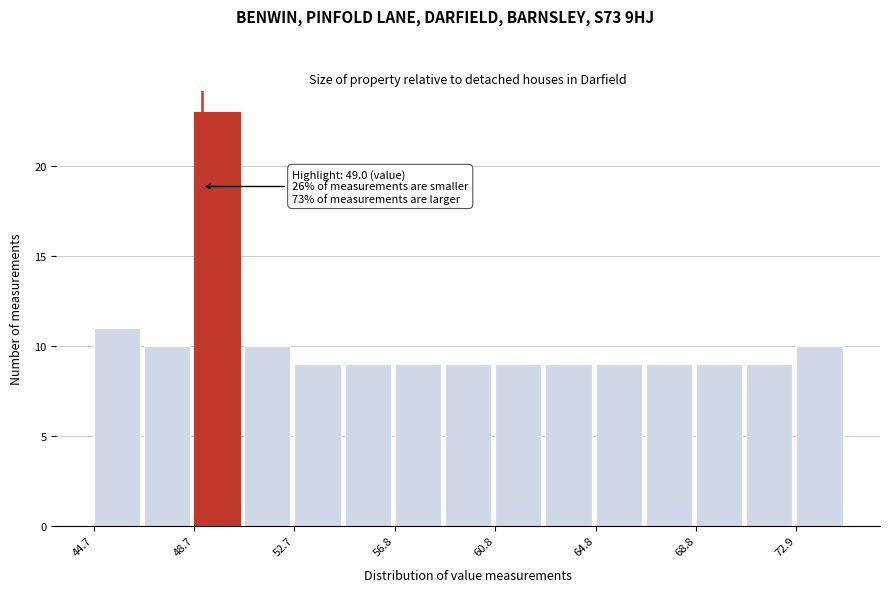

Over which range of the x-axis is the bar tallest?

48.5 to 50.5